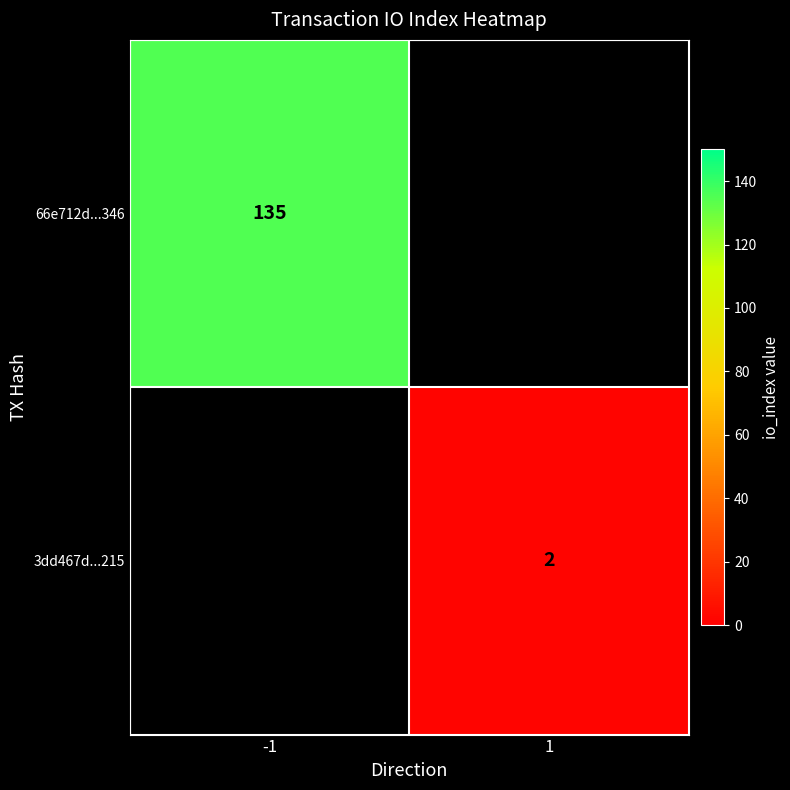

True or false: 3dd467d...215 has a value of 2 at 1.

True